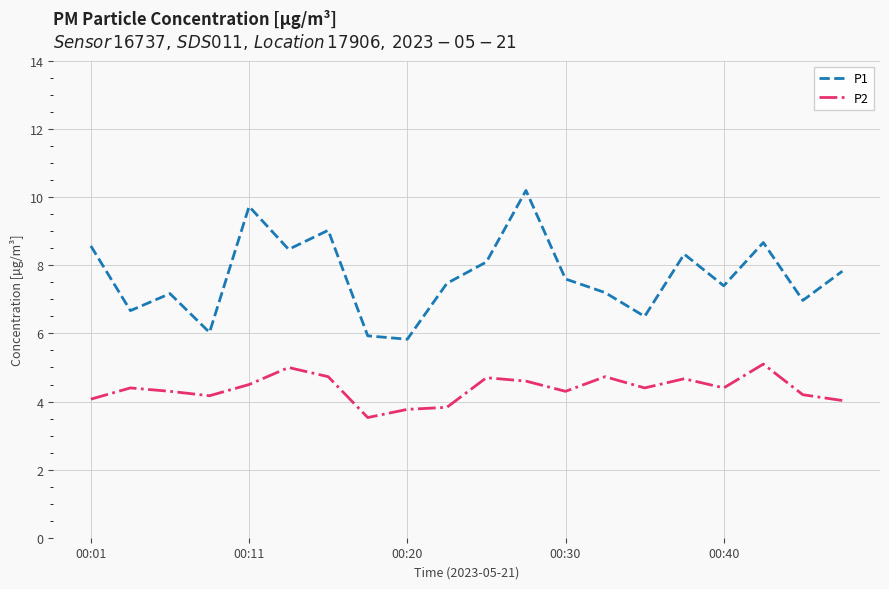

List the series in order of their peak value, lowest first.

P2, P1